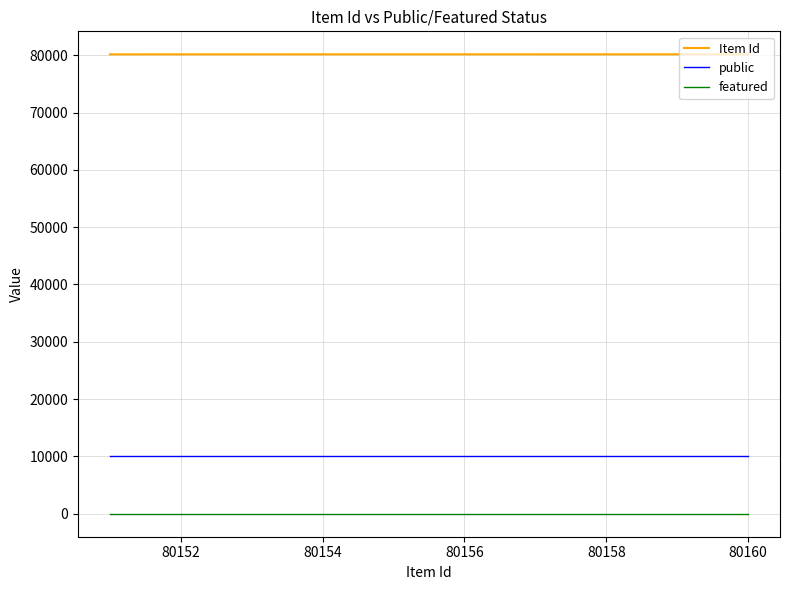

The public series shows 6744 at 7. True or false?

False